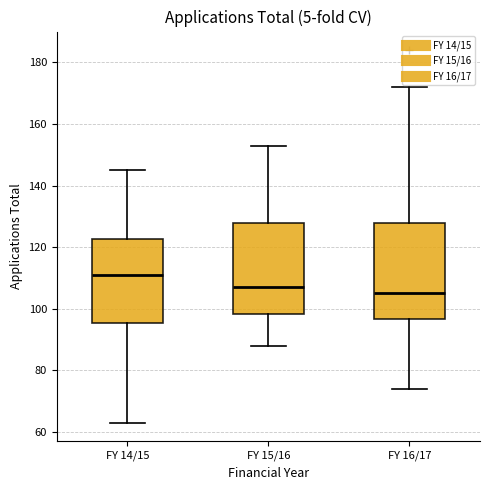

Reading left to right, transcribe this box plot: for each box, give where its median line is, the range the box spans, and where its two whiskers end, as read against the y-axis. The values are not printed on the chart, so give them approximately, as read against the axis.

FY 14/15: median 112, box 96 to 122, whiskers 64 to 146
FY 15/16: median 108, box 98 to 128, whiskers 88 to 154
FY 16/17: median 106, box 96 to 128, whiskers 74 to 172